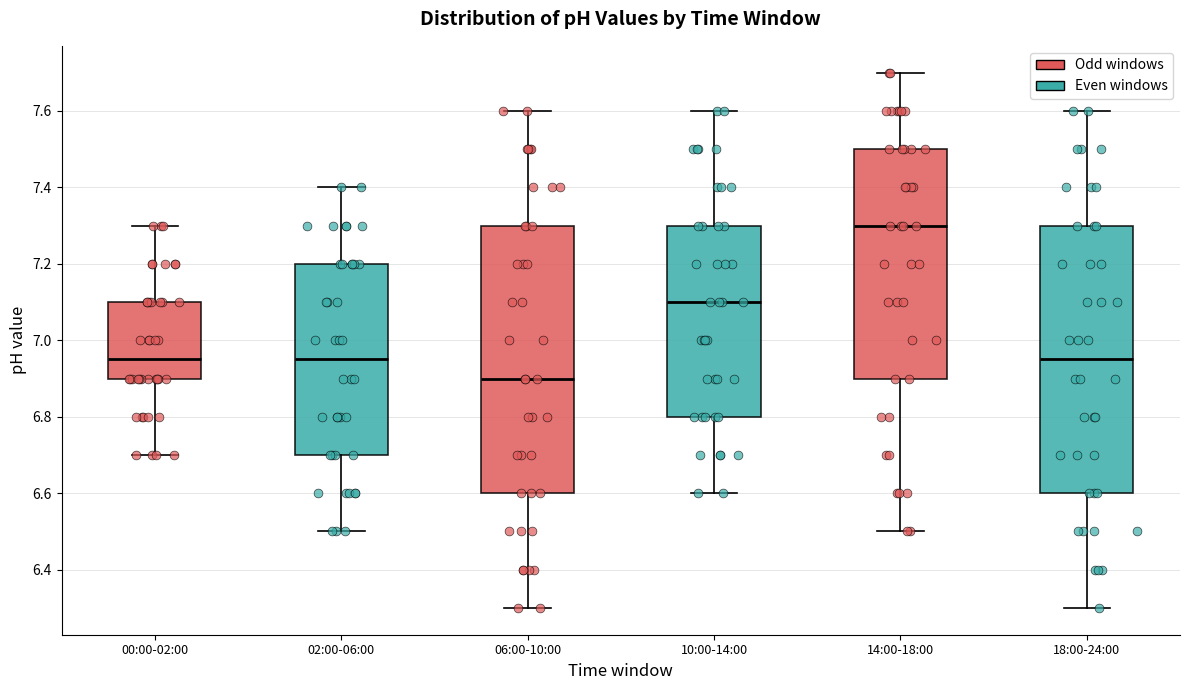

Where does the lower whisker of the box for 02:00-06:00 end on the y-axis? The values are not printed on the chart, so give them approximately, as read against the axis.

6.50